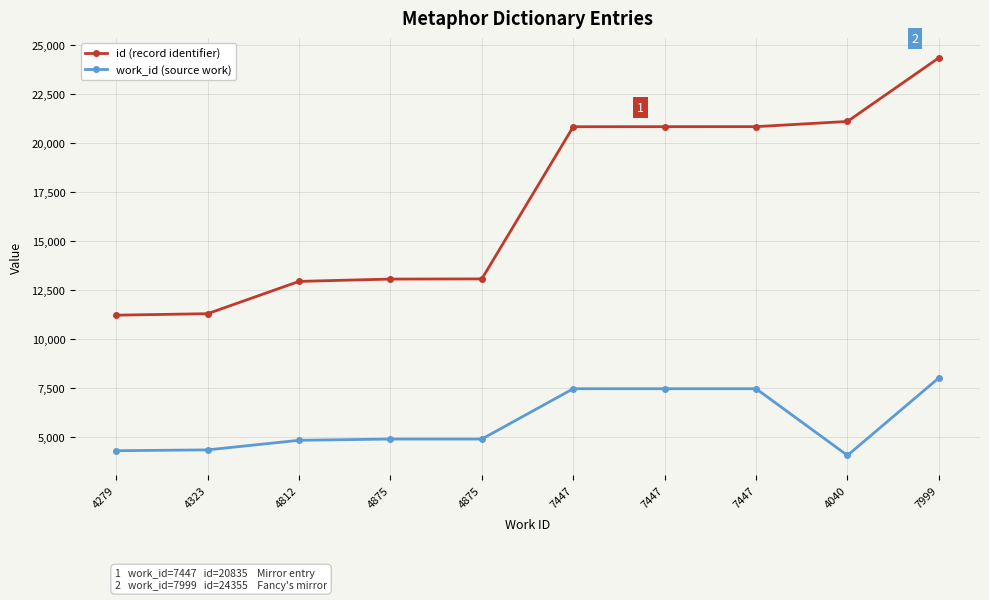

The value of id (record identifier) at 7447 is 20836. True or false?

True